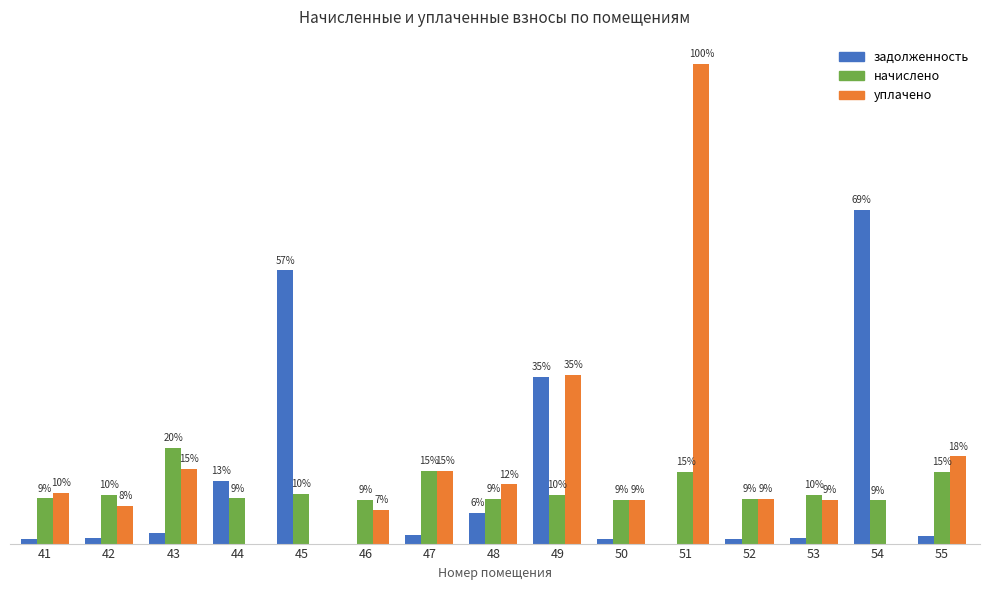

Are the bars horizontal?

No